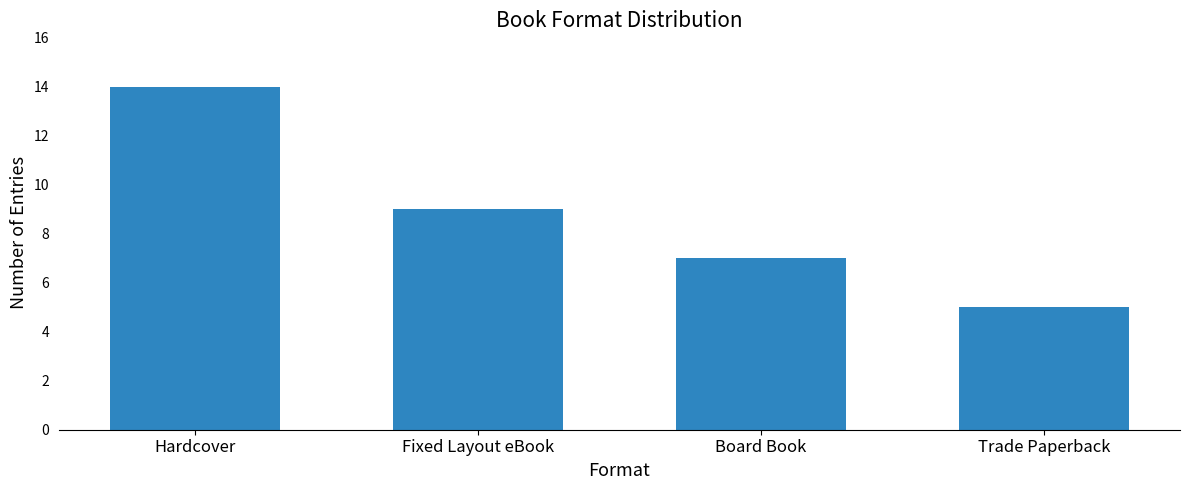

How many categories are shown in the chart?

4